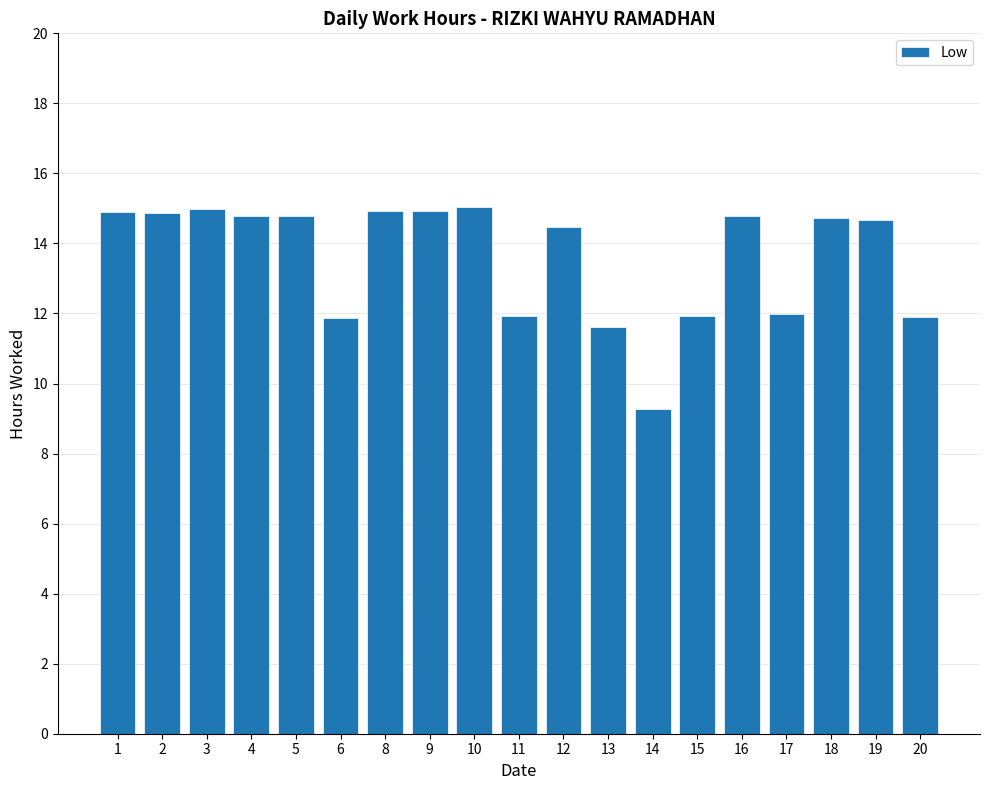

The chart shows a value of 11.6 at 13. True or false?

True